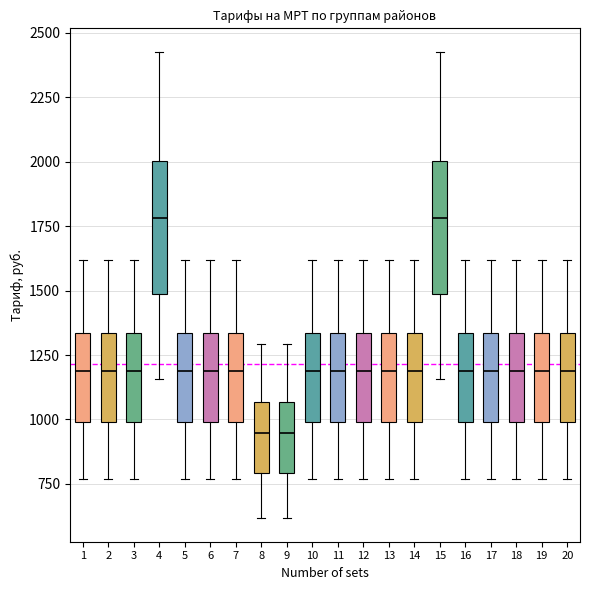

Reading left to right, read every box against the y-axis: the position of its median line, the range the box covers, and the ends of its whiskers. The values are not printed on the chart, so give them approximately, as read against the axis.

1: median 1200, box 1000 to 1350, whiskers 750 to 1600
2: median 1200, box 1000 to 1350, whiskers 750 to 1600
3: median 1200, box 1000 to 1350, whiskers 750 to 1600
4: median 1800, box 1500 to 2000, whiskers 1150 to 2450
5: median 1200, box 1000 to 1350, whiskers 750 to 1600
6: median 1200, box 1000 to 1350, whiskers 750 to 1600
7: median 1200, box 1000 to 1350, whiskers 750 to 1600
8: median 950, box 800 to 1050, whiskers 600 to 1300
9: median 950, box 800 to 1050, whiskers 600 to 1300
10: median 1200, box 1000 to 1350, whiskers 750 to 1600
11: median 1200, box 1000 to 1350, whiskers 750 to 1600
12: median 1200, box 1000 to 1350, whiskers 750 to 1600
13: median 1200, box 1000 to 1350, whiskers 750 to 1600
14: median 1200, box 1000 to 1350, whiskers 750 to 1600
15: median 1800, box 1500 to 2000, whiskers 1150 to 2450
16: median 1200, box 1000 to 1350, whiskers 750 to 1600
17: median 1200, box 1000 to 1350, whiskers 750 to 1600
18: median 1200, box 1000 to 1350, whiskers 750 to 1600
19: median 1200, box 1000 to 1350, whiskers 750 to 1600
20: median 1200, box 1000 to 1350, whiskers 750 to 1600